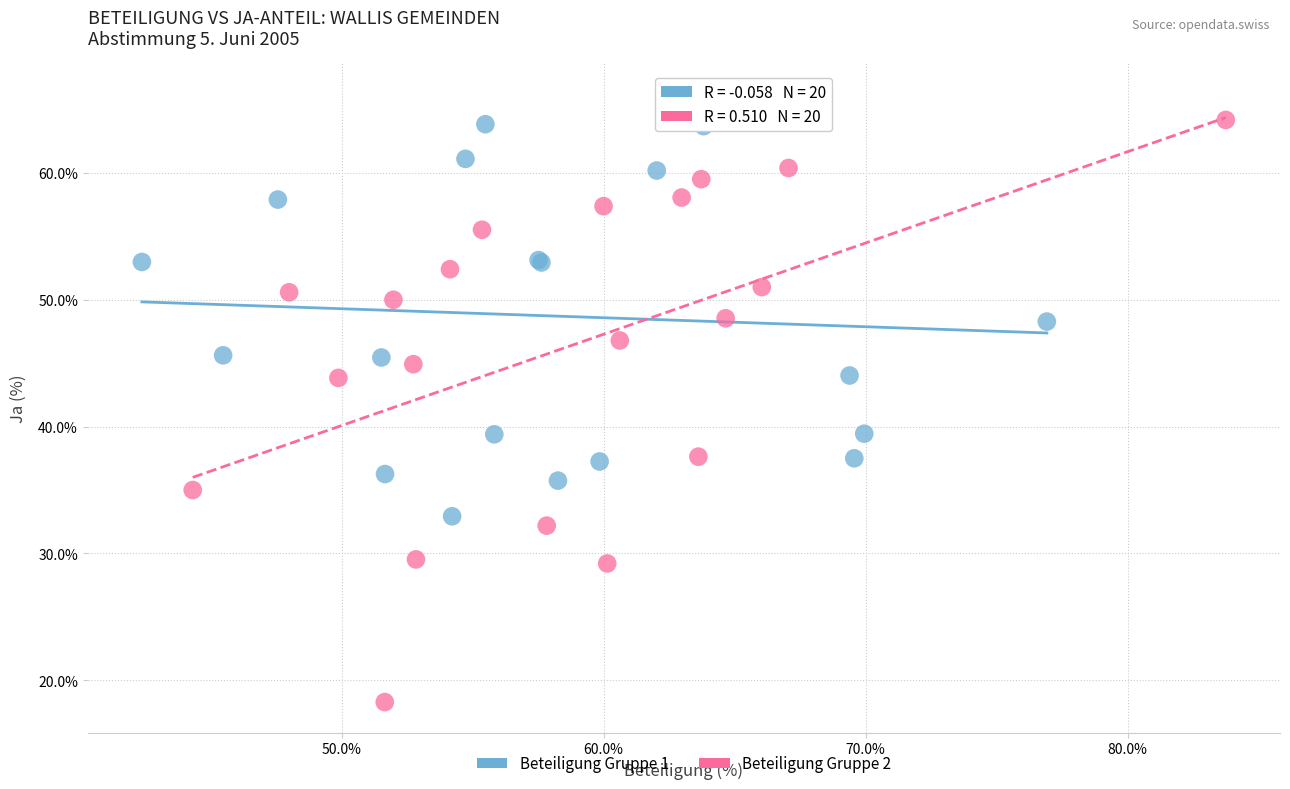

Which series contains the lowest Y value?

Beteiligung Gruppe 2